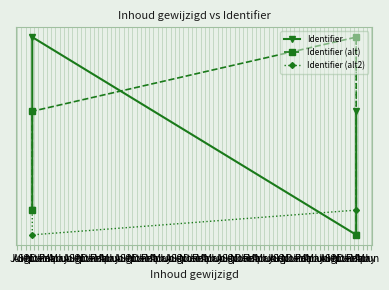

What is the value of the Identifier (alt2) point at the 2nd from the left?

3782809